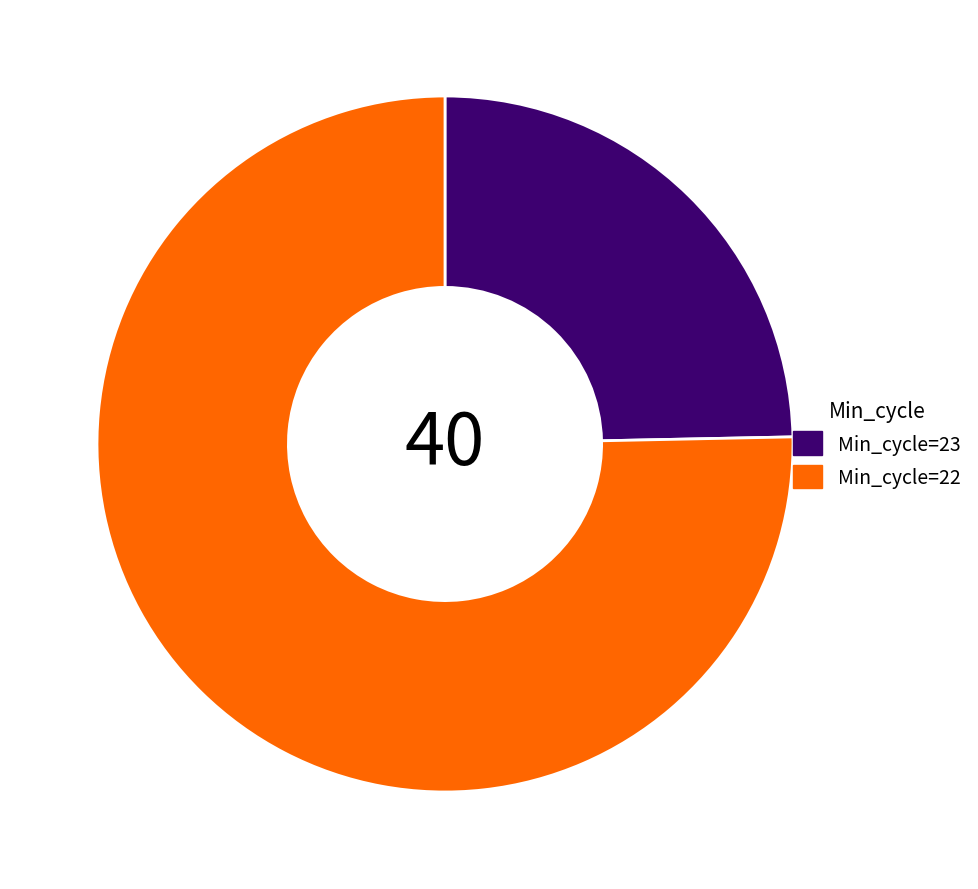

Do Min_cycle=23 and Min_cycle=22 together represent more than half of the pie?

Yes